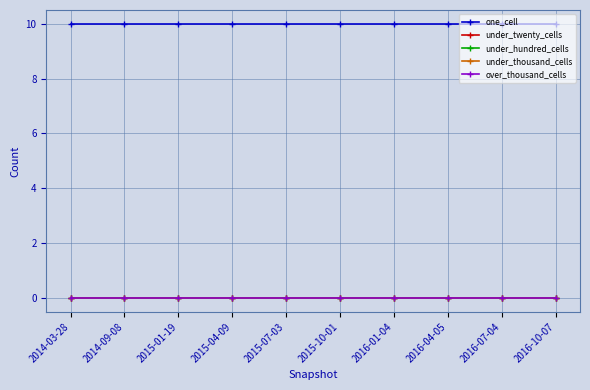

What is the label of the 3rd point from the right?

2016-04-05